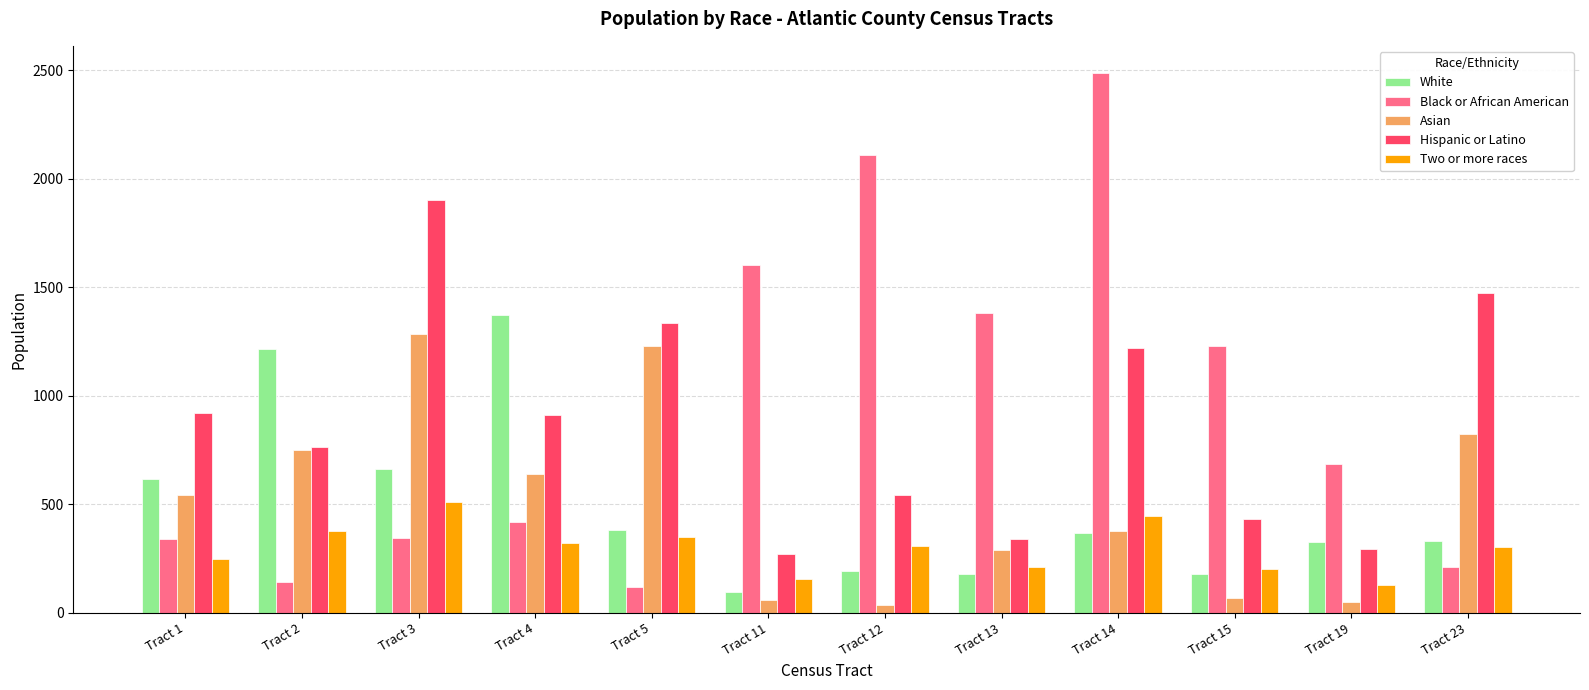

What is the difference between the second highest and second lowest values in the Black or African American series?

1966